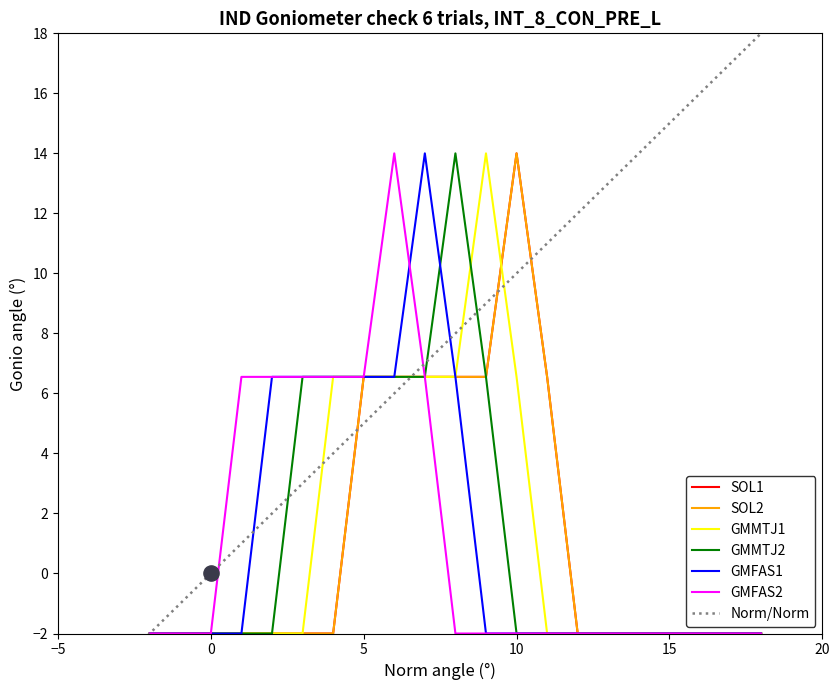

Which series has the largest total across all categories?

SOL1